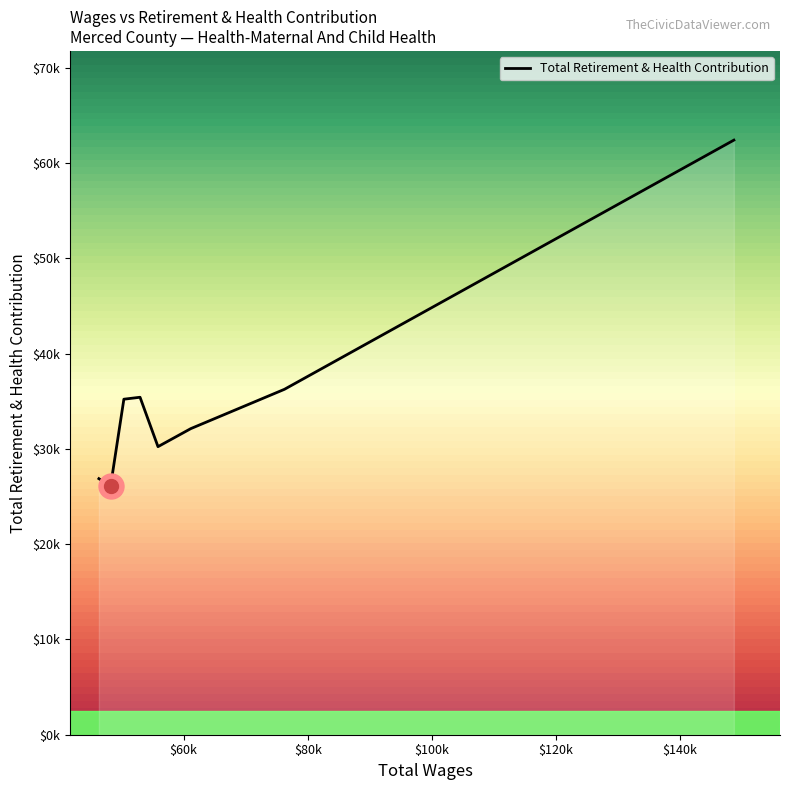

Does the chart display data point markers on the line(s)?

No